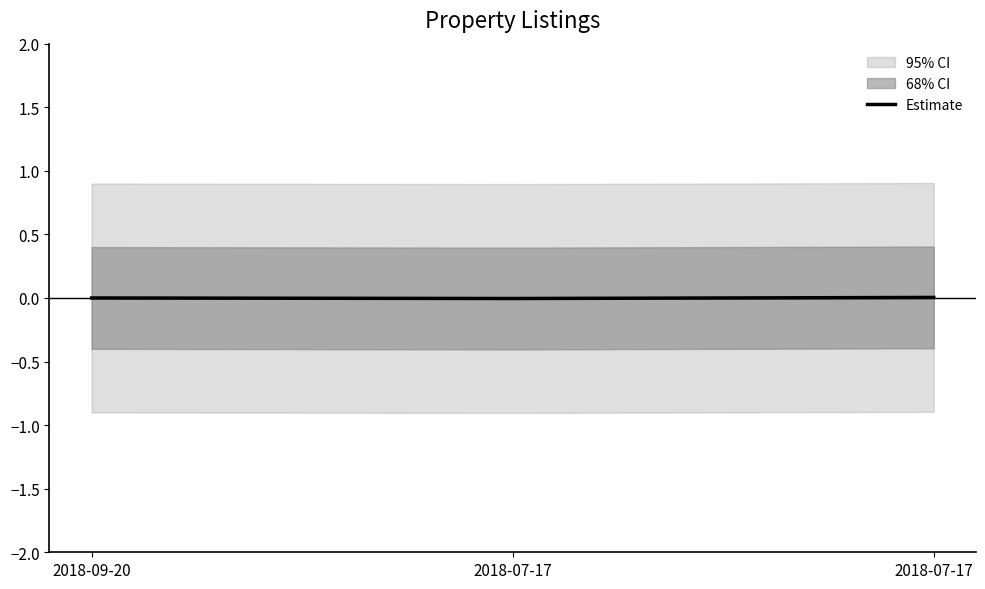

The value at 2018-07-17 is 0.0. True or false?

True